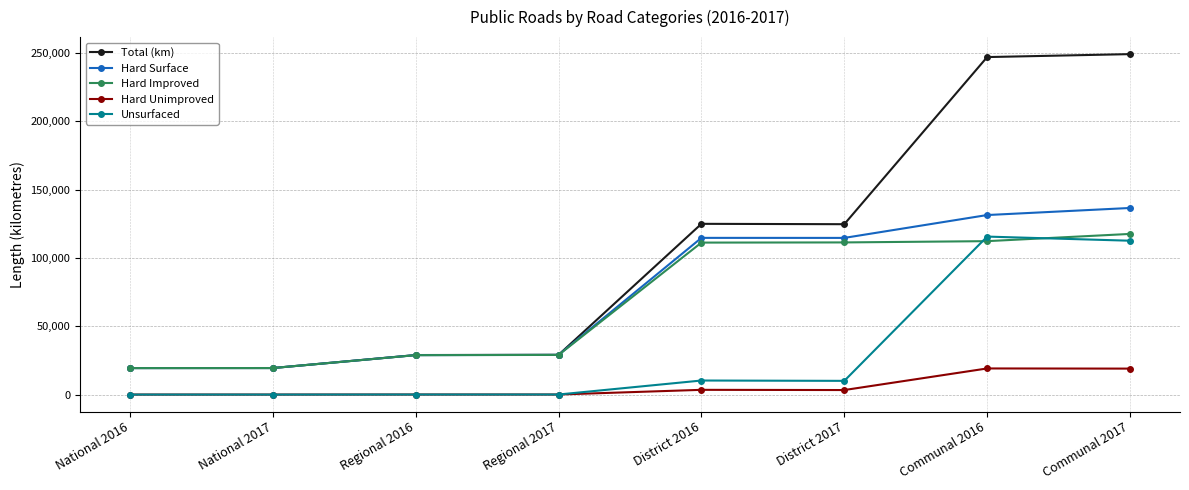

Read the Hard Surface value at National 2016.

19388.0